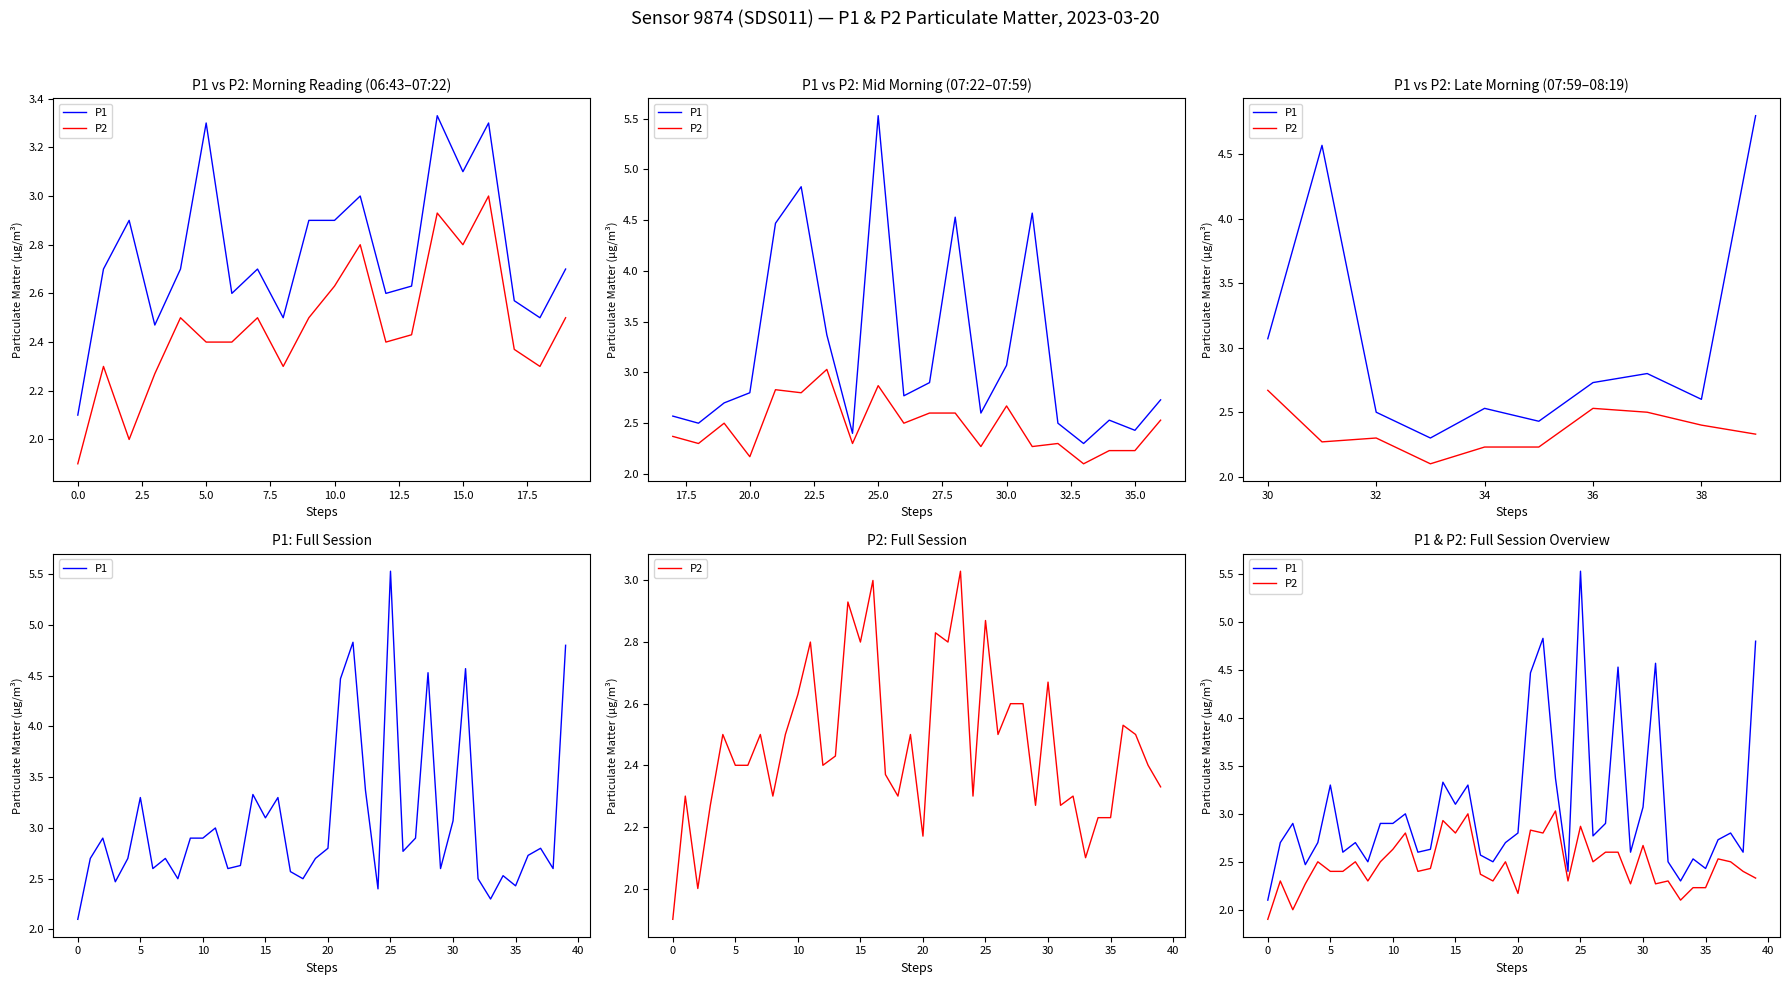

Reading right to left, list all the values displayed in this chart.

P1: 4.8	2.6	2.8	2.7	2.4	2.5	2.3	2.5	4.6	3.1	2.6	4.5	2.9	2.8	5.5	2.4	3.4	4.8	4.5	2.8	2.7	2.5	2.6	3.3	3.1	3.3	2.6	2.6	3.0	2.9	2.9	2.5	2.7	2.6	3.3	2.7	2.5	2.9	2.7	2.1
P2: 2.3	2.4	2.5	2.5	2.2	2.2	2.1	2.3	2.3	2.7	2.3	2.6	2.6	2.5	2.9	2.3	3.0	2.8	2.8	2.2	2.5	2.3	2.4	3.0	2.8	2.9	2.4	2.4	2.8	2.6	2.5	2.3	2.5	2.4	2.4	2.5	2.3	2.0	2.3	1.9